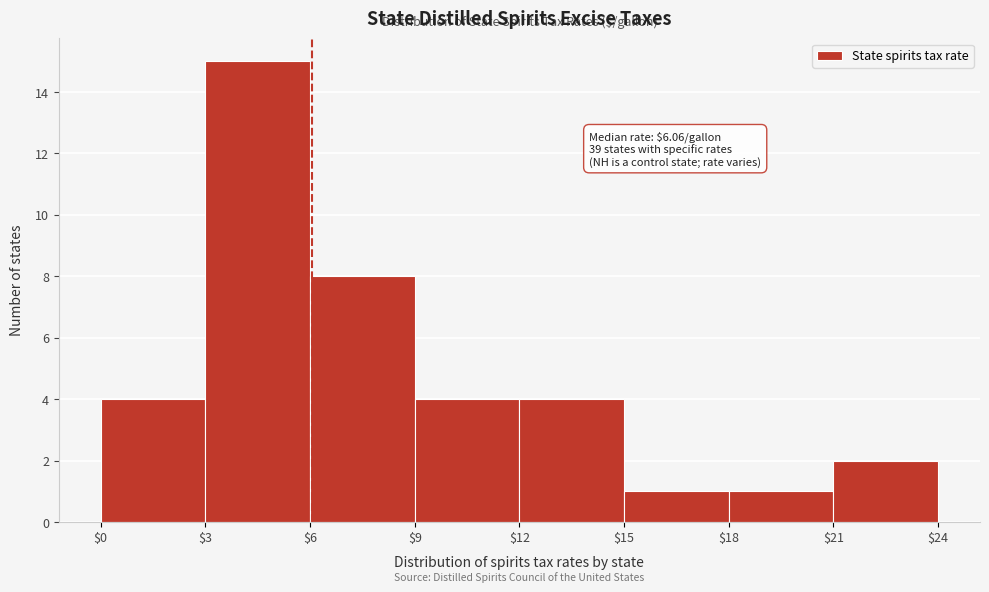

Which range on the x-axis has the tallest bar?

$3 to $6